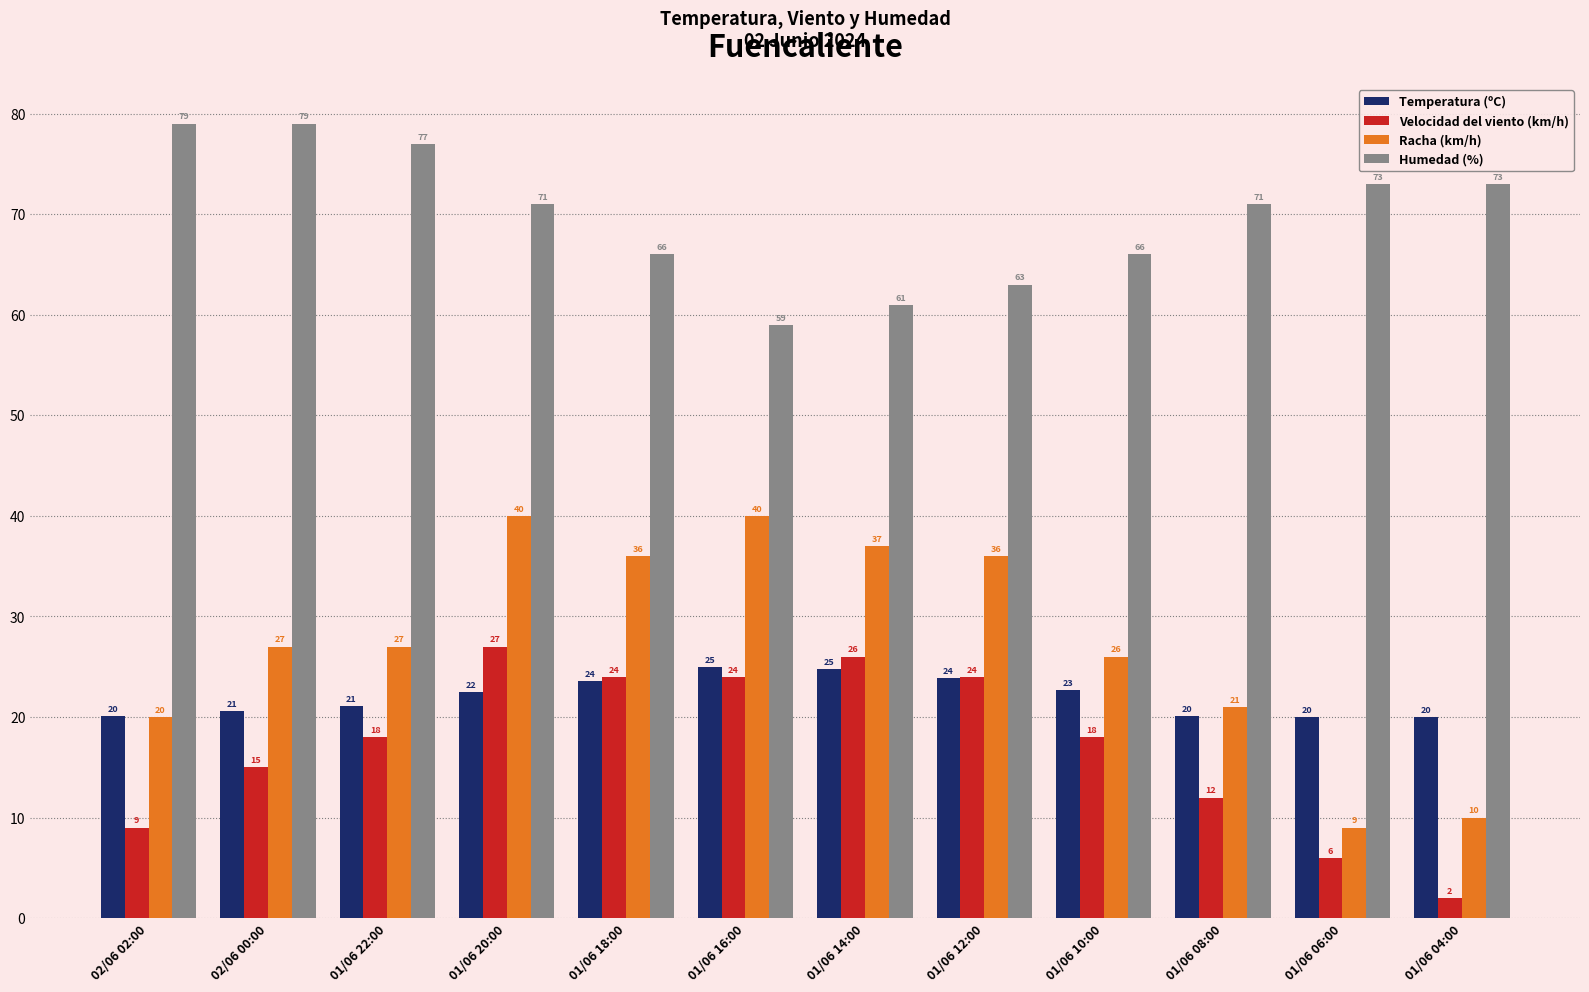

List the series in order of their peak value, lowest first.

Temperatura (ºC), Velocidad del viento (km/h), Racha (km/h), Humedad (%)